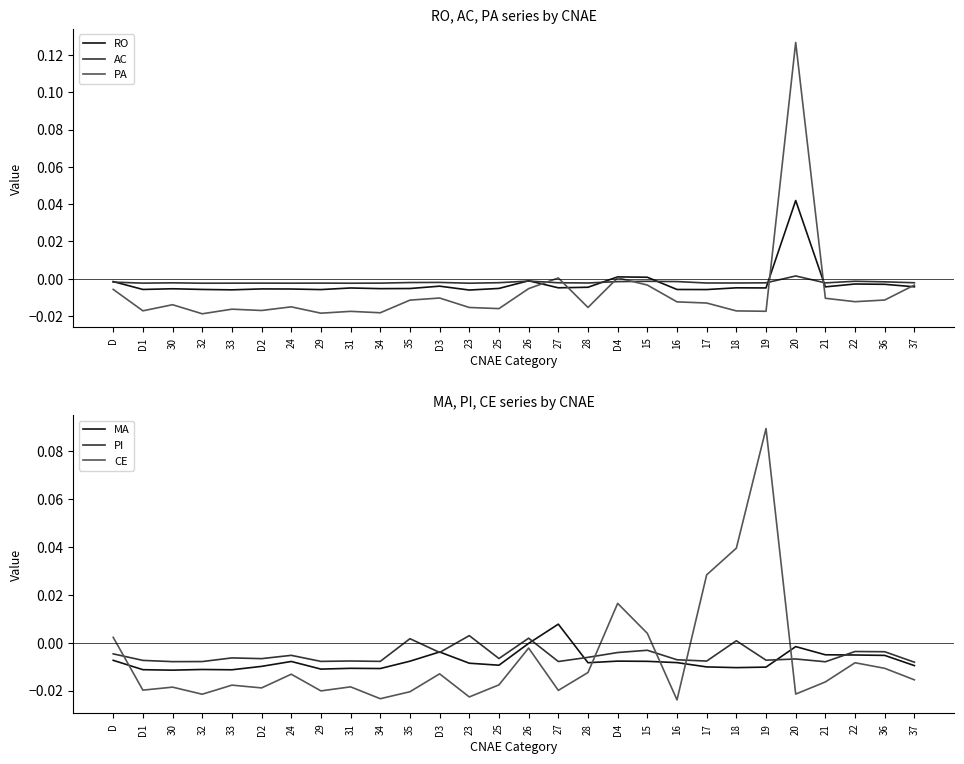

At which category does AC reach its first local peak?

30